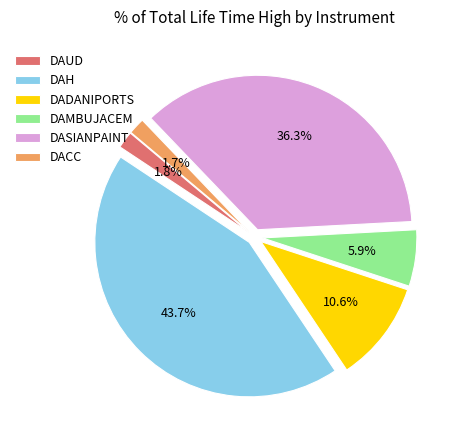

What percentage is NOT represented by DACC?

98.3%